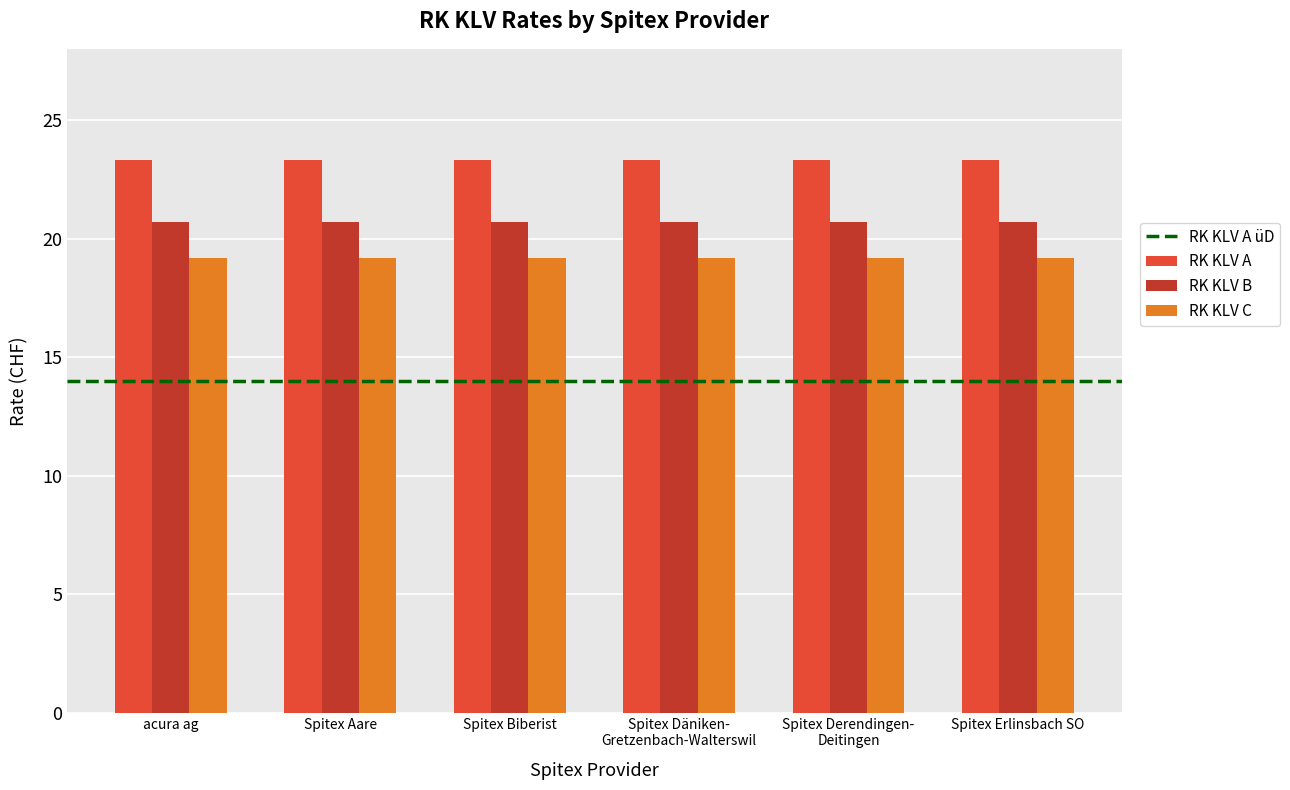

Which series has the largest total across all categories?

RK KLV A